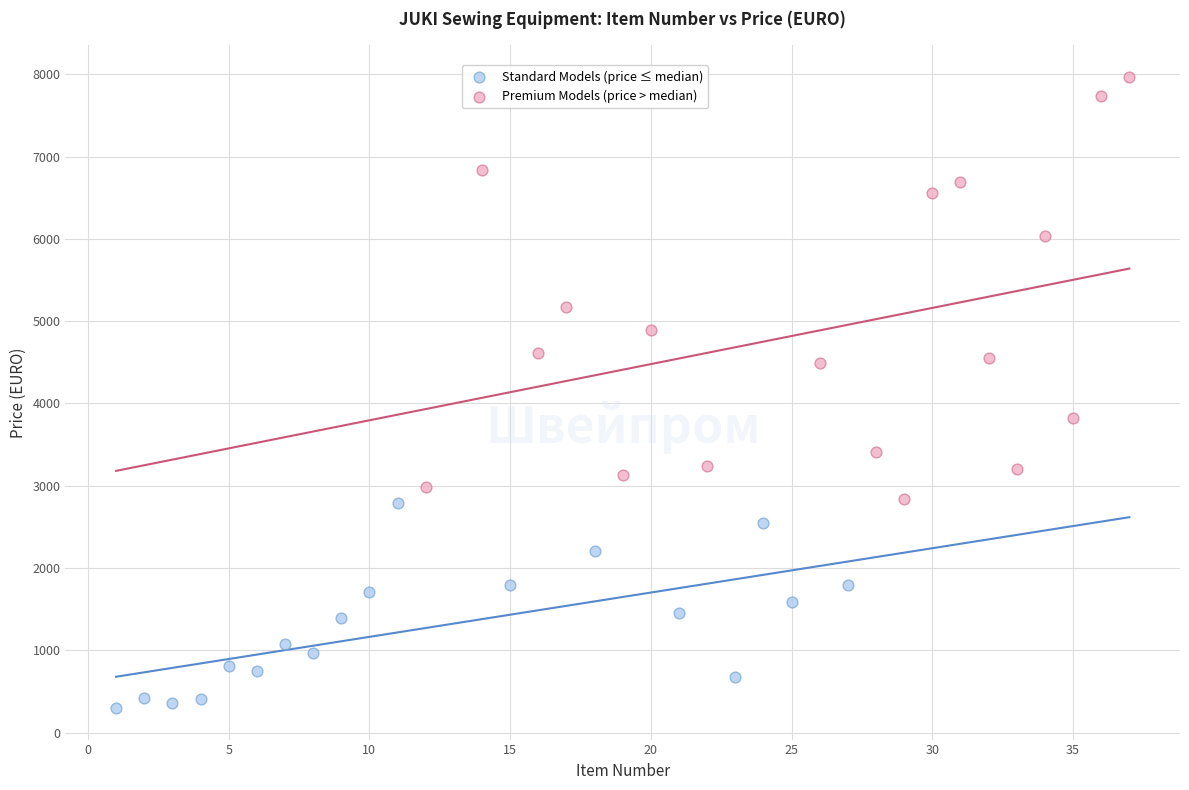

Which series contains the lowest Y value?

Standard Models (price ≤ median)